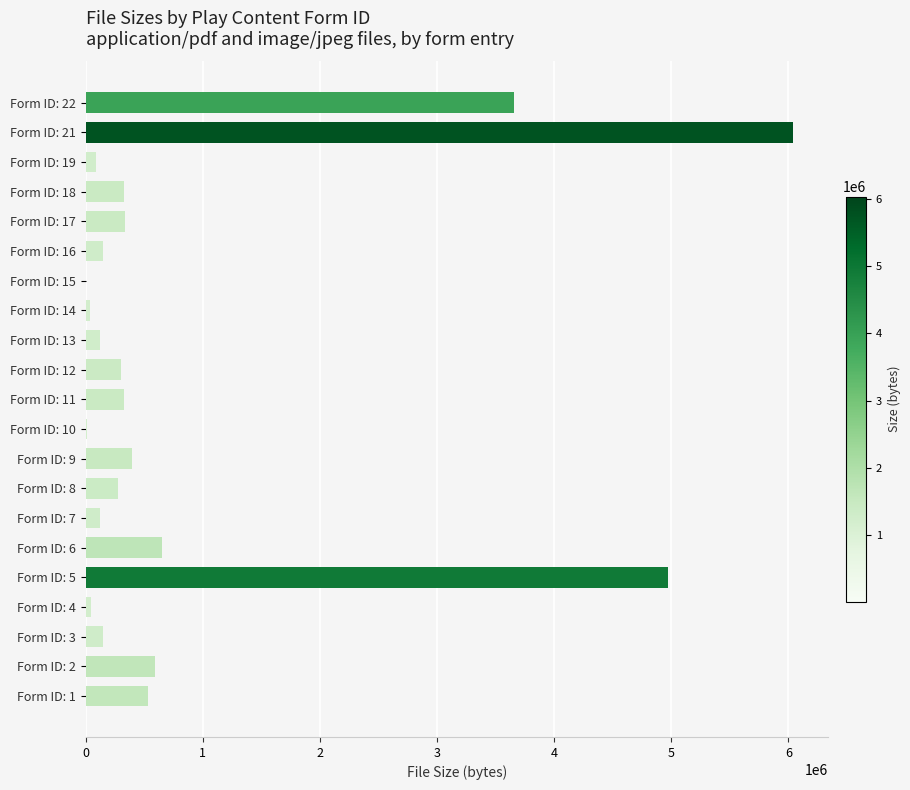

Which label corresponds to the largest value in the chart?

Form ID: 21